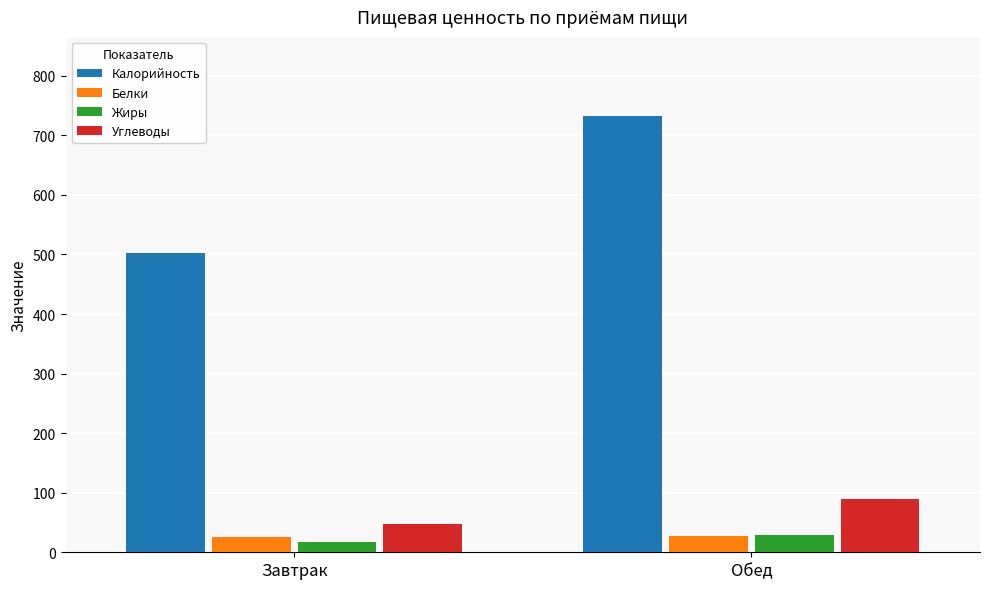

What is the sum of all Калорийность values?

1236.5